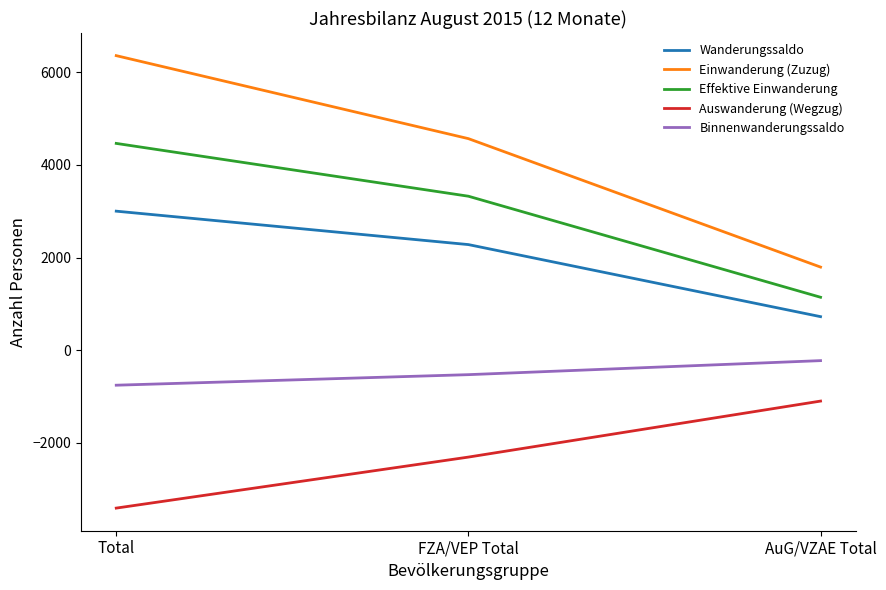

How many Auswanderung (Wegzug) values are between -3414 and -1102?

3